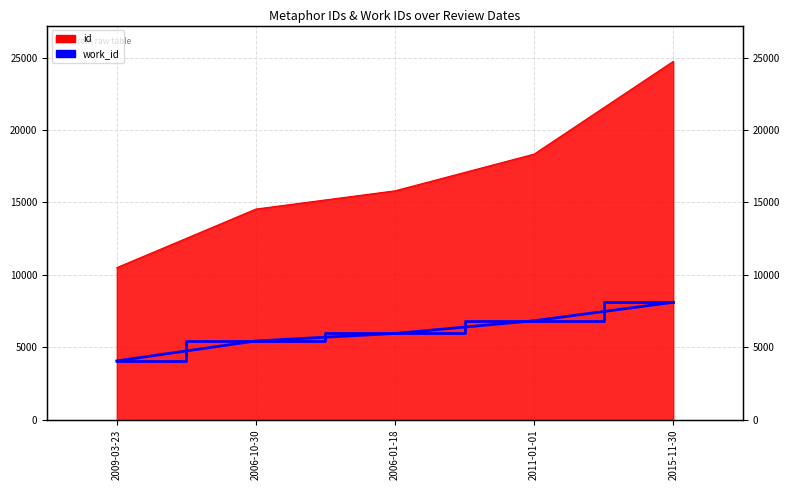

How many distinct data groups are displayed?

2